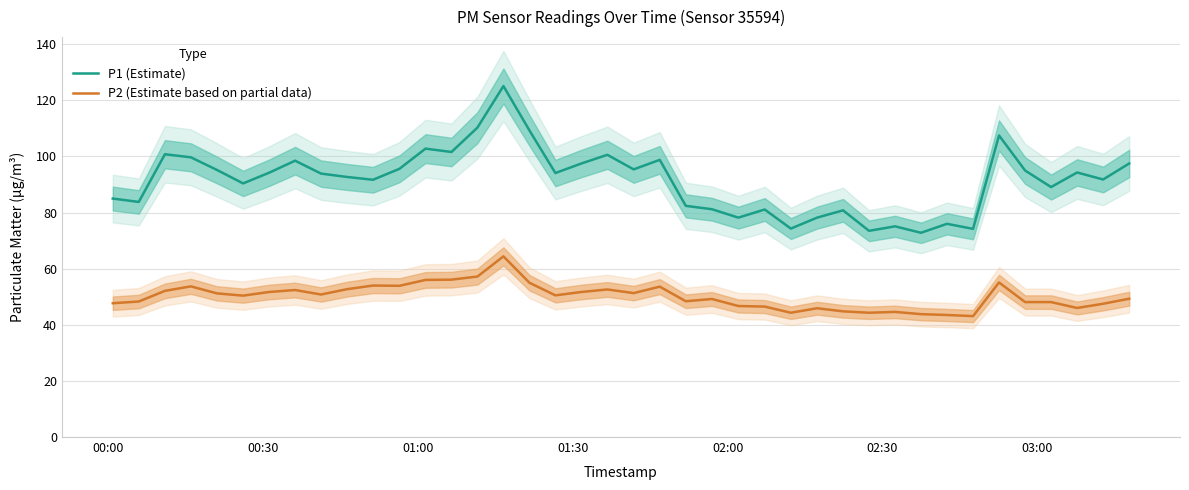

True or false: P1 (Estimate) and P2 (Estimate based on partial data) cross at least once.

False